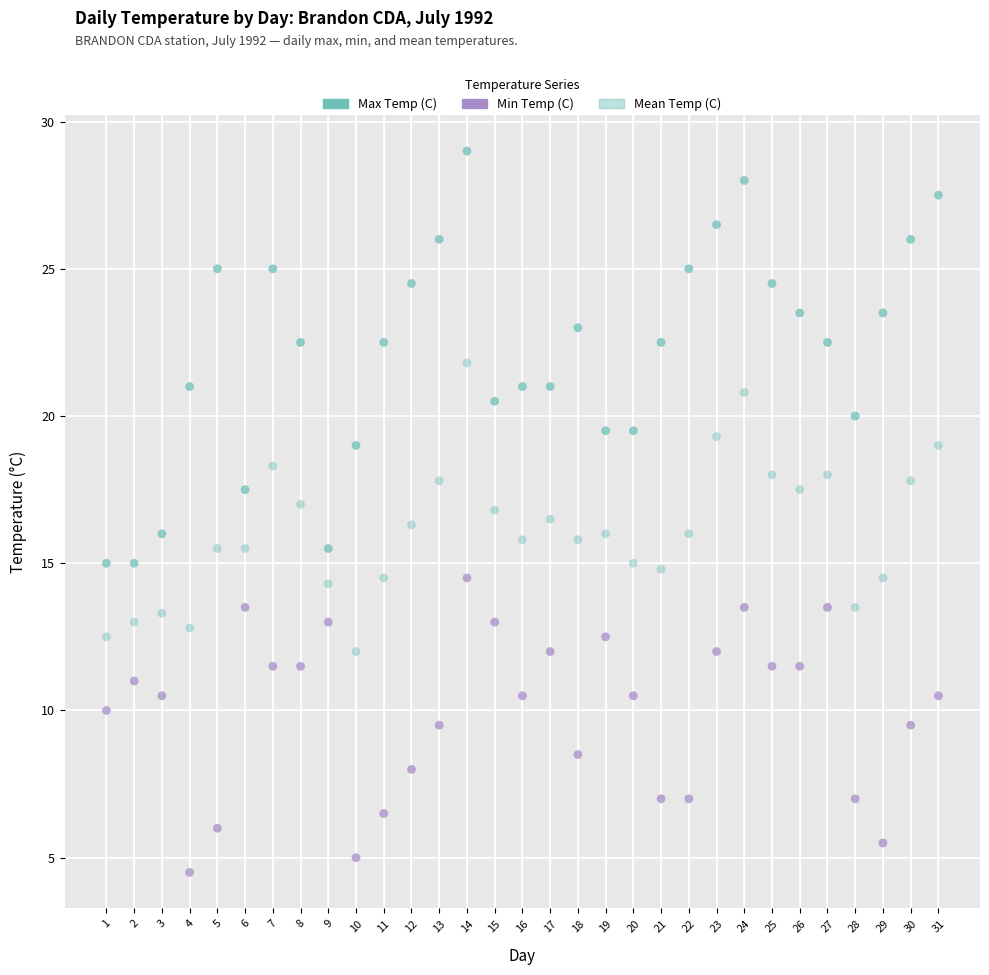

How many points are shown in the scatter plot?

93